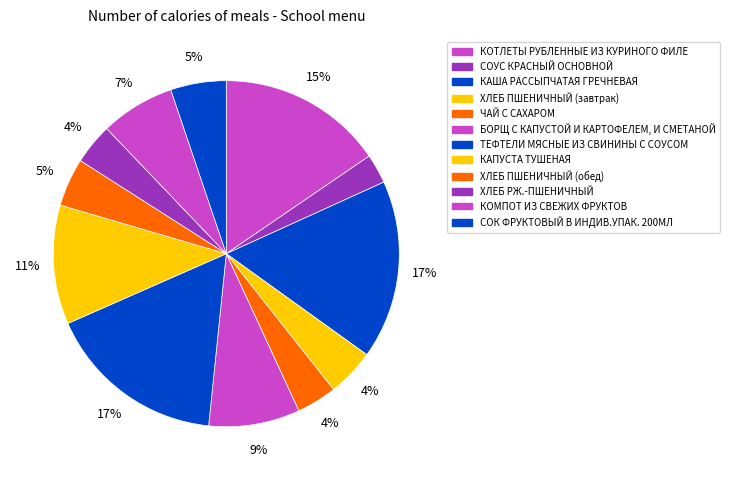

What is the smallest slice in the pie chart?

СОУС КРАСНЫЙ ОСНОВНОЙ